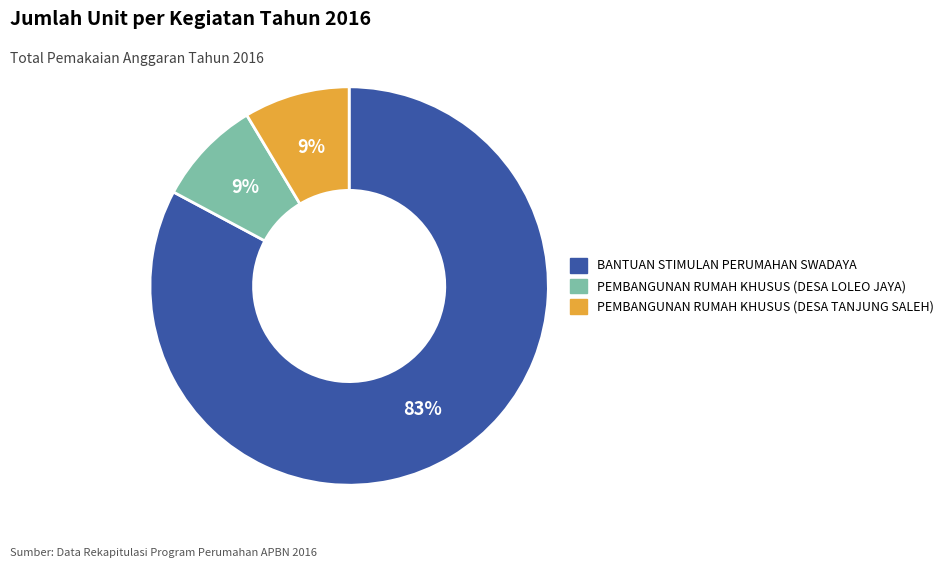

True or false: PEMBANGUNAN RUMAH KHUSUS (DESA LOLEO JAYA) accounts for 9% of the total.

True